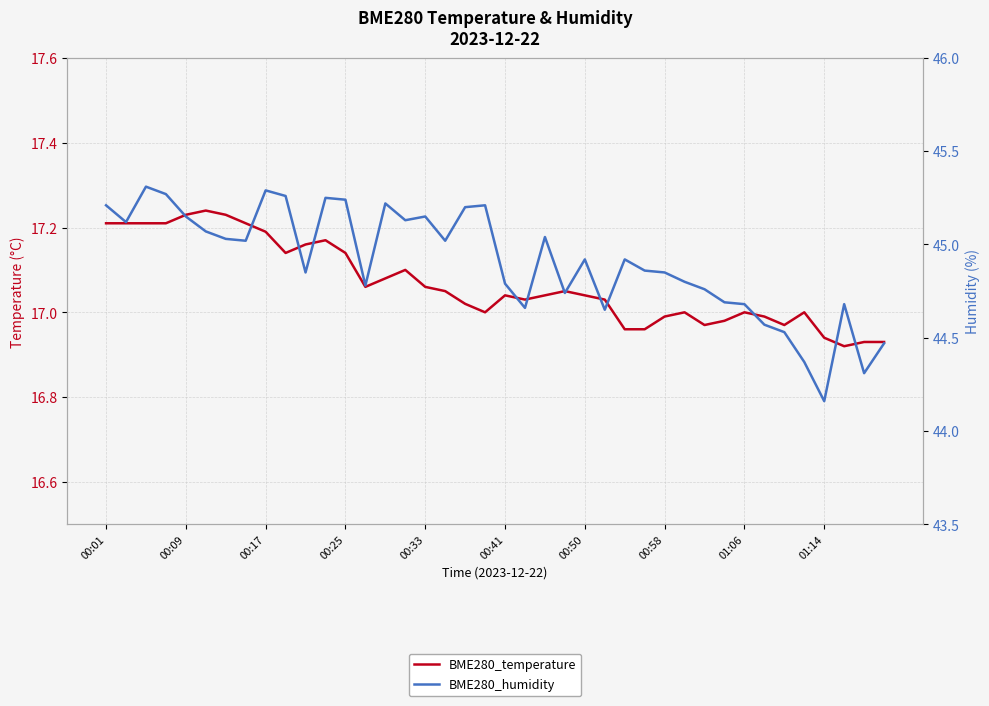

What is the total value across all series at 13?

61.8